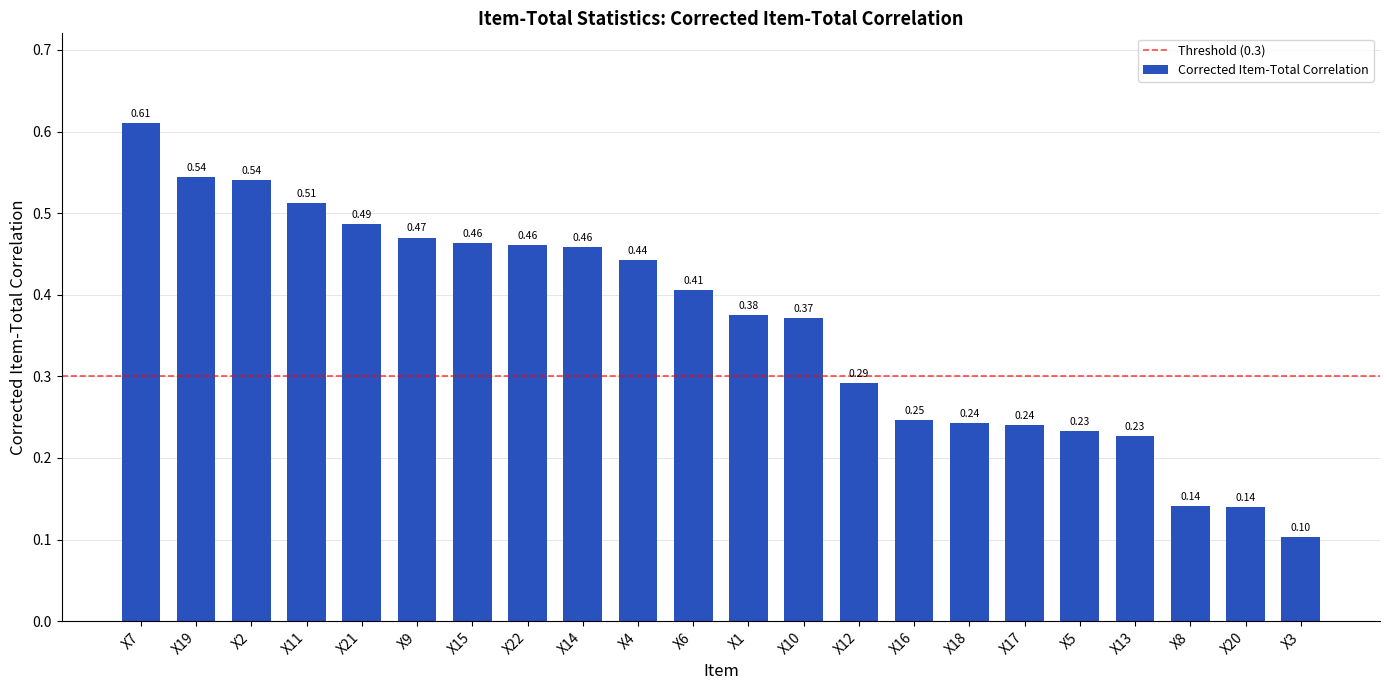

What is the label of the 7th bar from the left?

X15